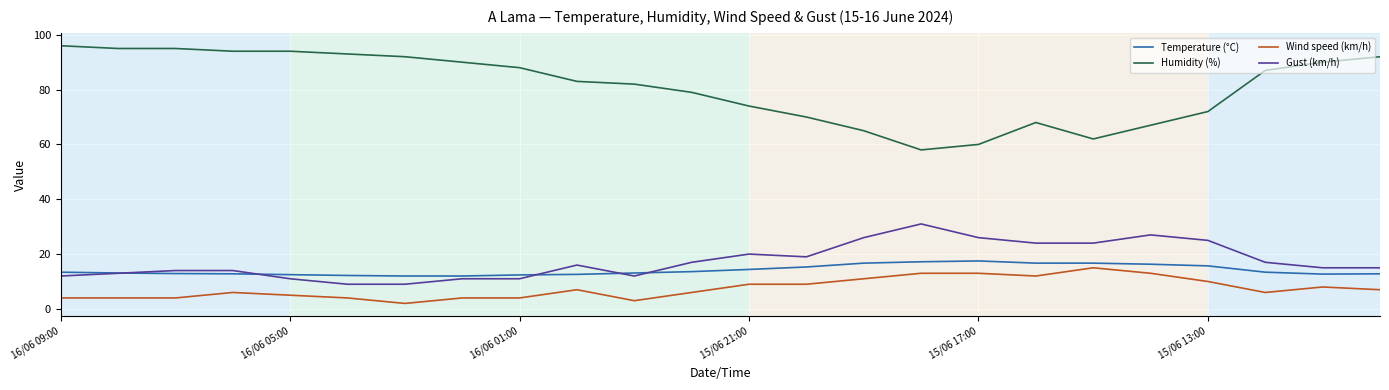

Does the chart have visible grid lines?

Yes